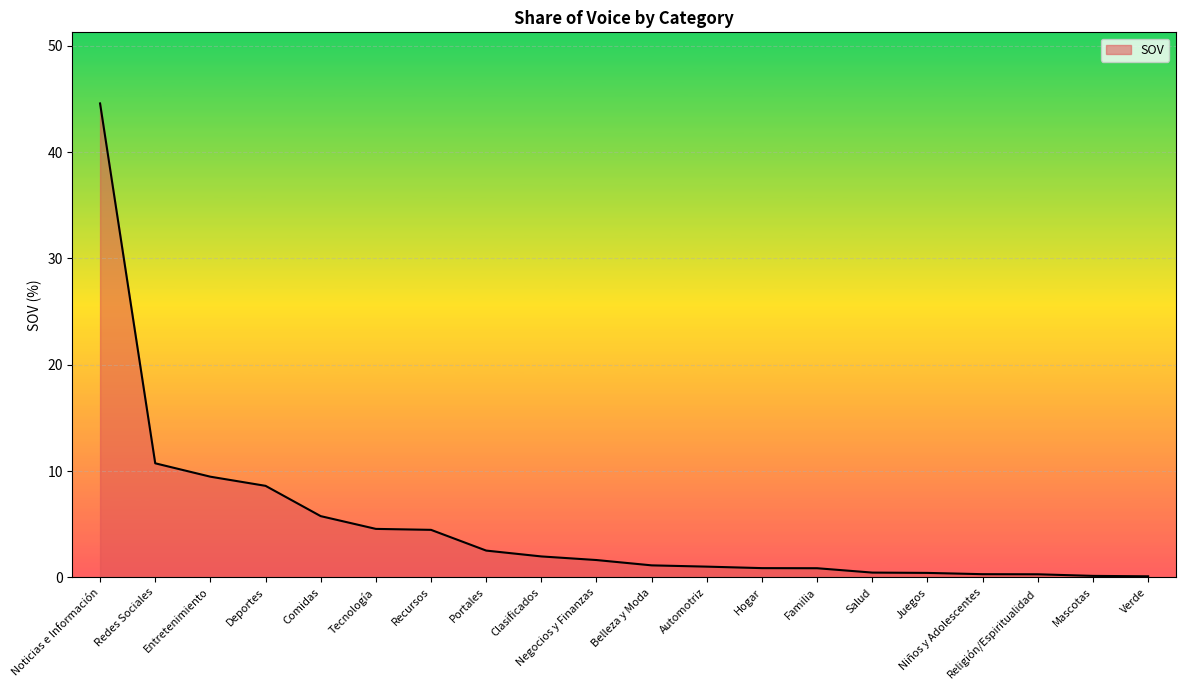

At which label is the value closest to 22?

Redes Sociales